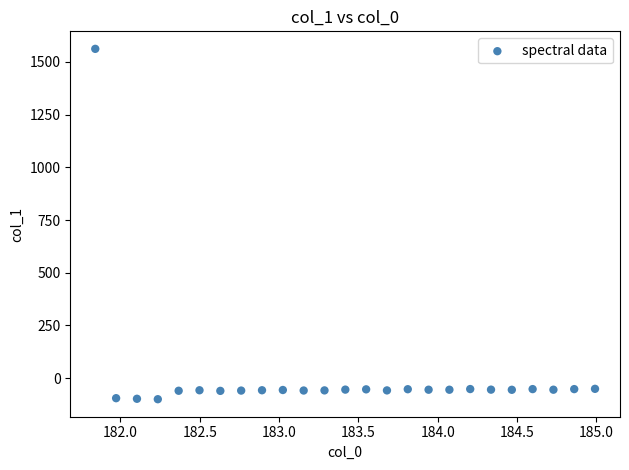

What is the range of Y values (max minus min)?

1662.4